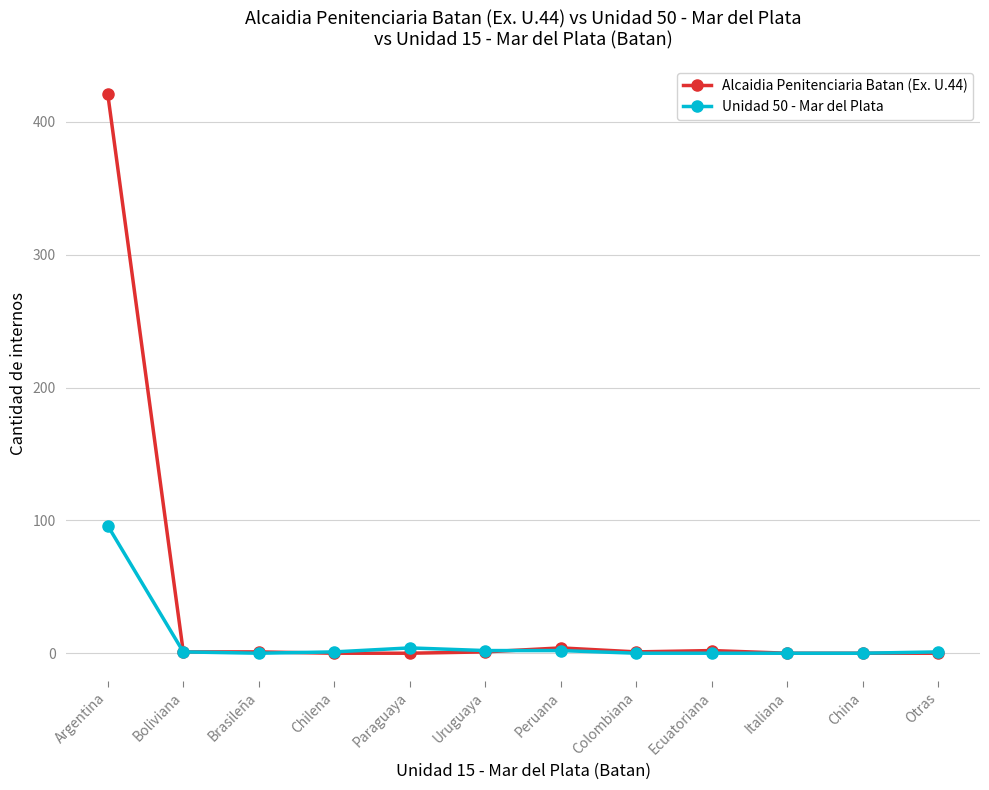

At how many categories does at least one series exceed 145?

1